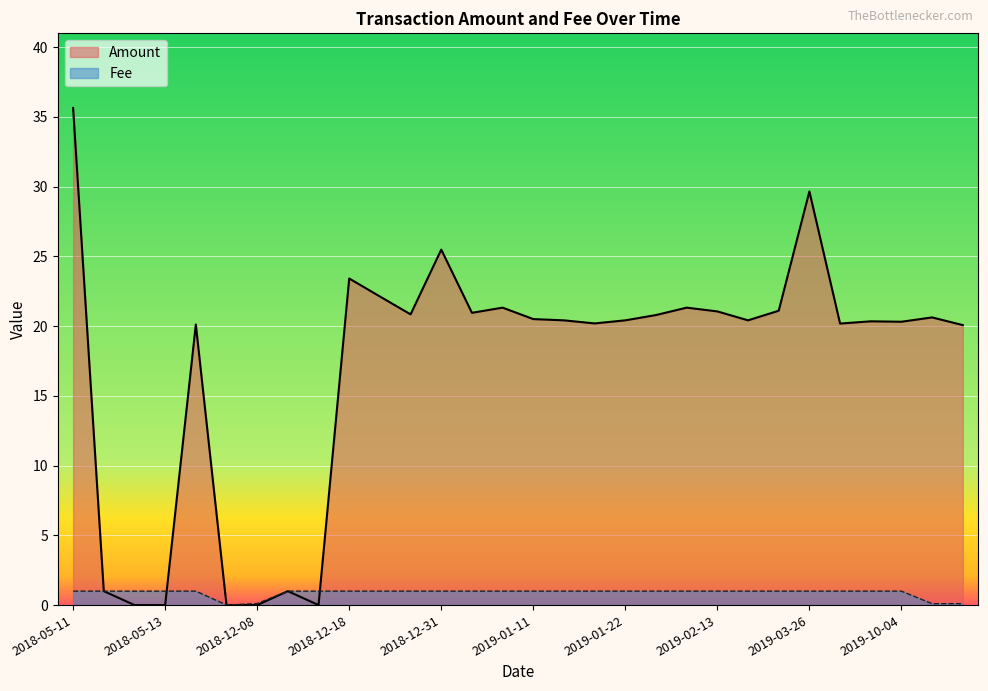

Reading left to right, list all the values displayed in this chart.

Amount: 35.6	1.0	0.0	0.0	20.1	0.0	0.0	1.0	0.0	23.4	22.1	20.8	25.5	20.9	21.3	20.5	20.4	20.2	20.4	20.8	21.3	21.1	20.4	21.1	29.6	20.2	20.3	20.3	20.6	20.1
Fee: 1.0	1.0	1.0	1.0	1.0	0.0	0.1	1.0	1.0	1.0	1.0	1.0	1.0	1.0	1.0	1.0	1.0	1.0	1.0	1.0	1.0	1.0	1.0	1.0	1.0	1.0	1.0	1.0	0.1	0.1